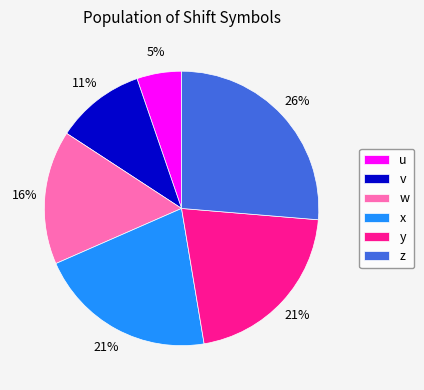

Is the sum of x and y greater than half?

No